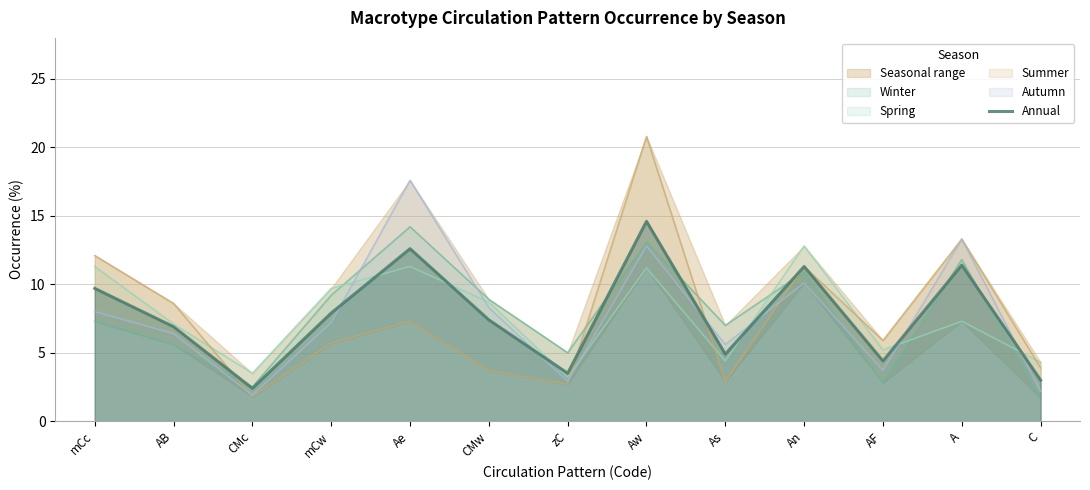

The value at A is 2.8. True or false?

False